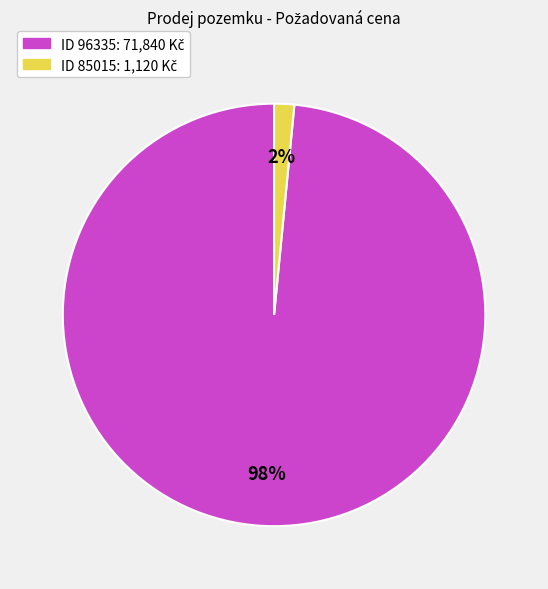

To the nearest percent, what is the average slice percentage?

50%